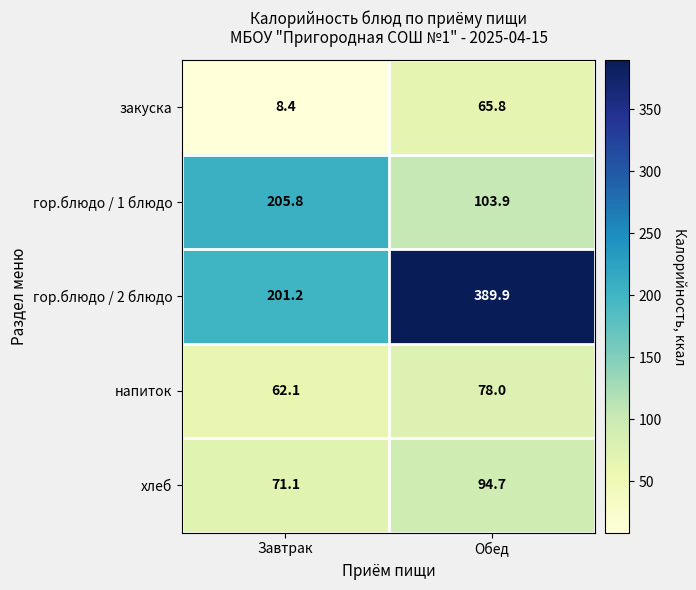

What is the sum of the гор.блюдо / 1 блюдо values at Обед and Завтрак?

309.7